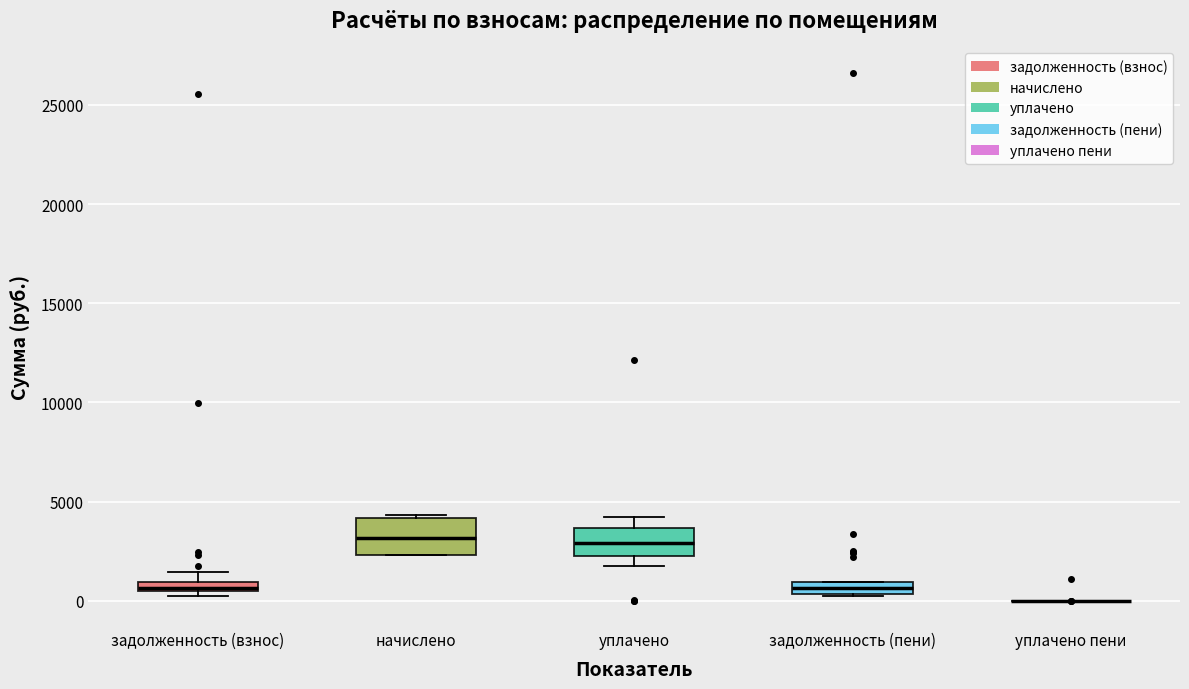

Where is the upper edge of the box for задолженность (пени) on the y-axis? The values are not printed on the chart, so give them approximately, as read against the axis.

1000